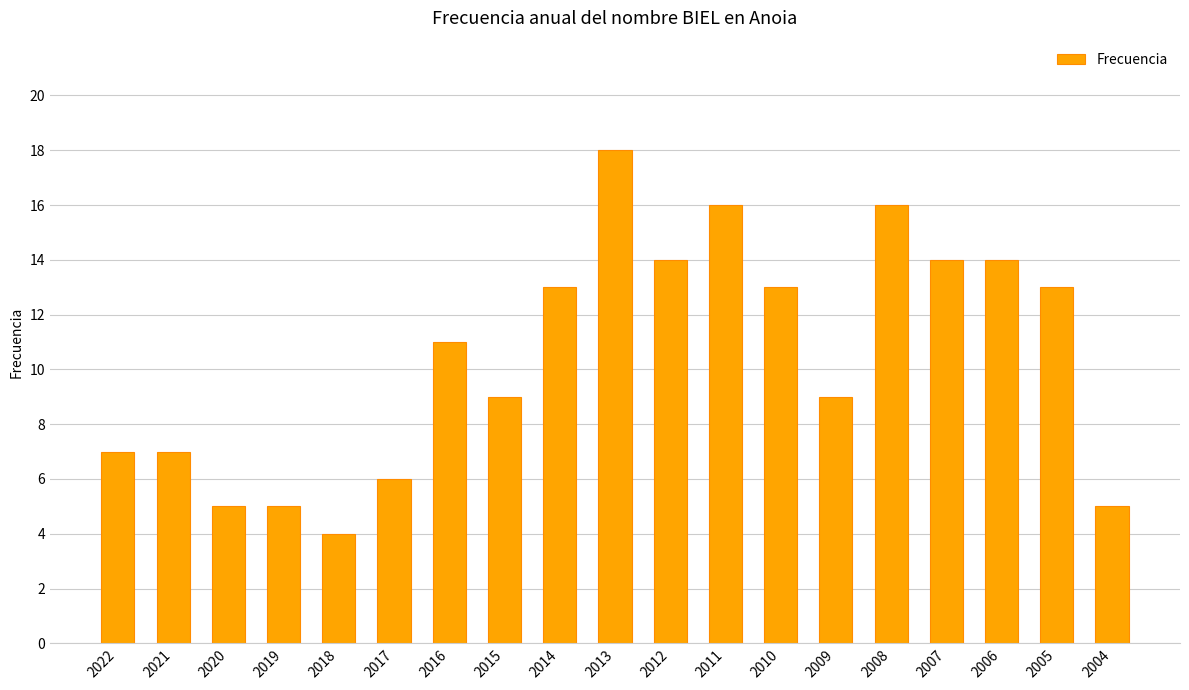

What is the sum of the values at 2010 and 2009?

22